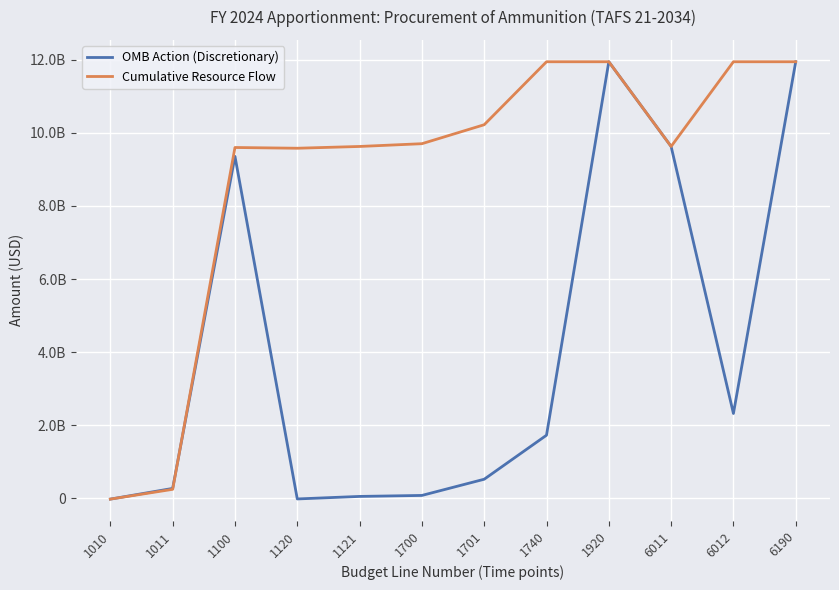

What are all the series names shown in the legend?

OMB Action (Discretionary), Cumulative Resource Flow